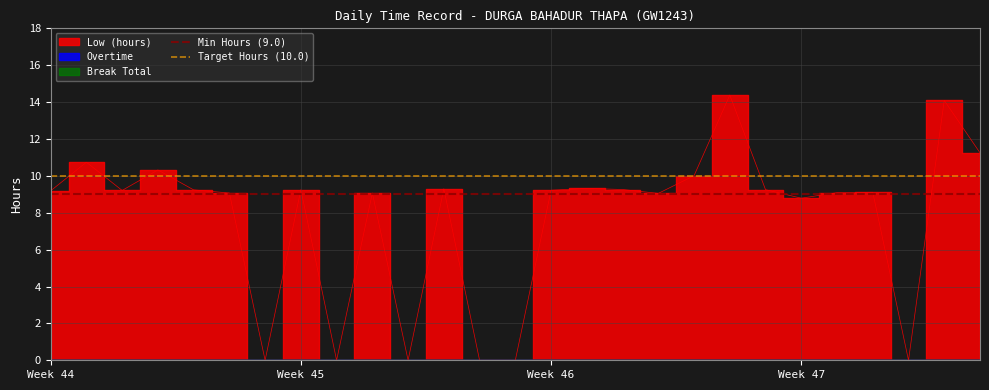

Is the value of Min Hours (9.0) at Week 44 greater than the value of Target Hours (10.0) at Week 45?

No